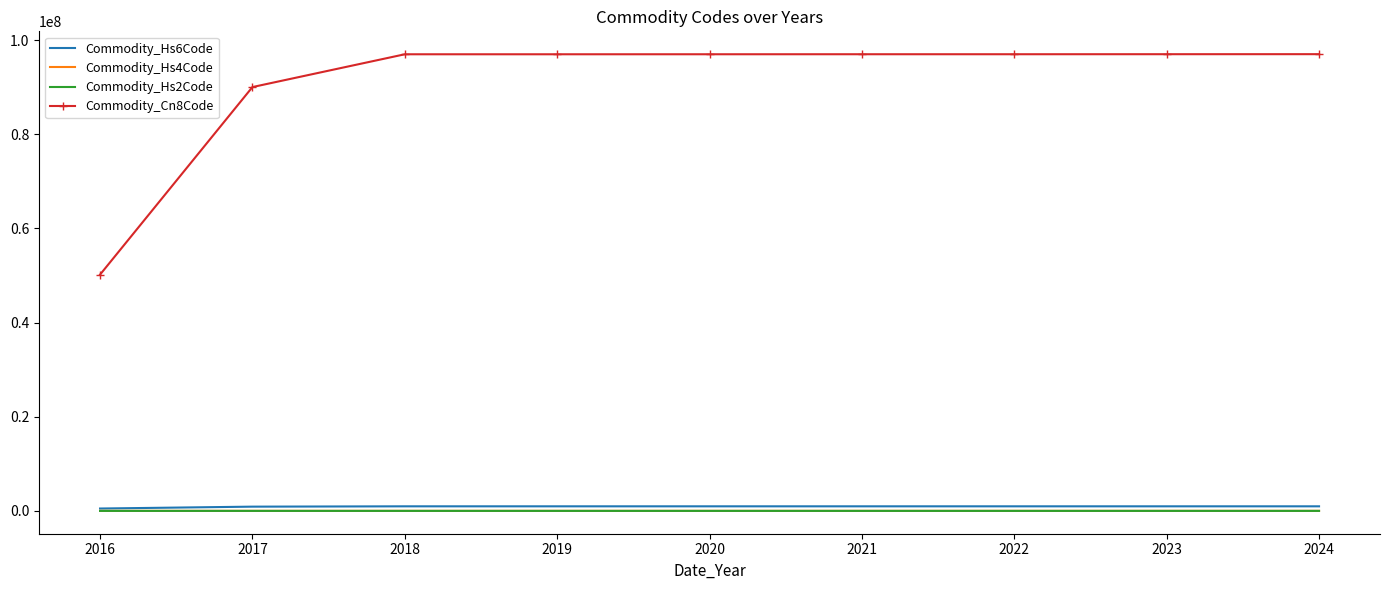

How many distinct data groups are displayed?

4